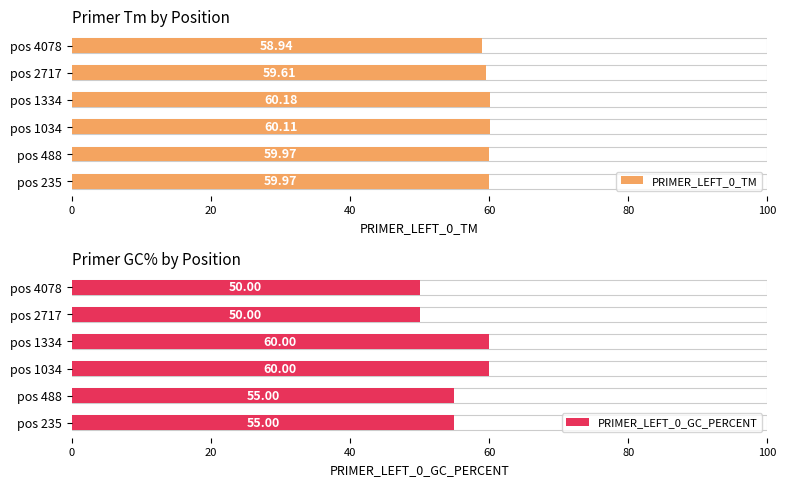

Reading left to right, transcribe all the data shown in this chart.

PRIMER_LEFT_0_TM: 60.0	60.0	60.1	60.2	59.6	58.9
PRIMER_LEFT_0_GC_PERCENT: 55.0	55.0	60.0	60.0	50.0	50.0